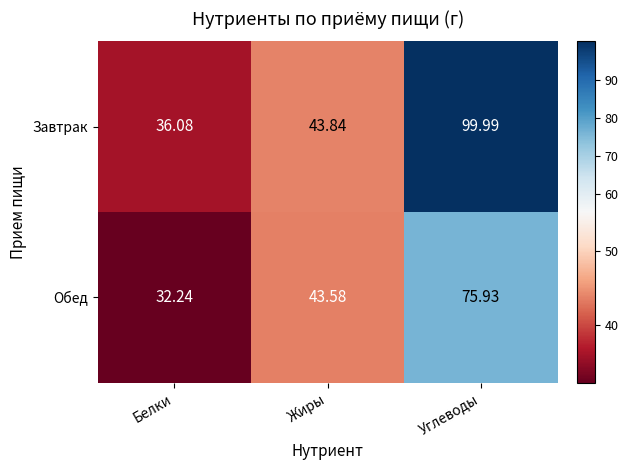

At how many categories does at least one series exceed 96?

1